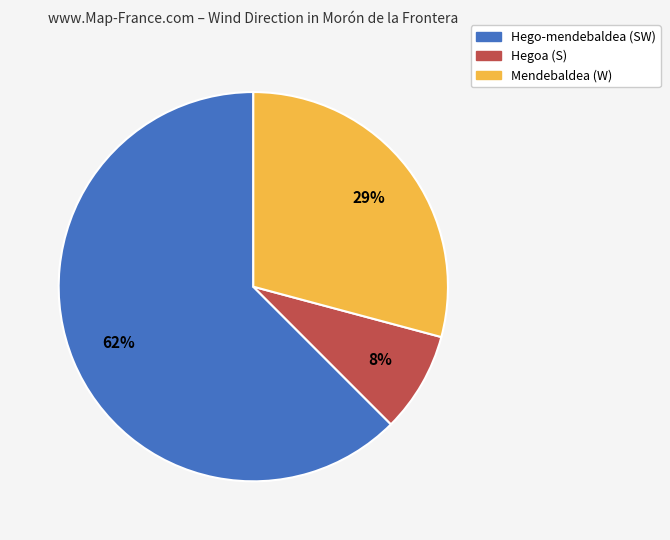

To the nearest percent, what is the combined percentage of Mendebaldea and Hego-mendebaldea?

92%